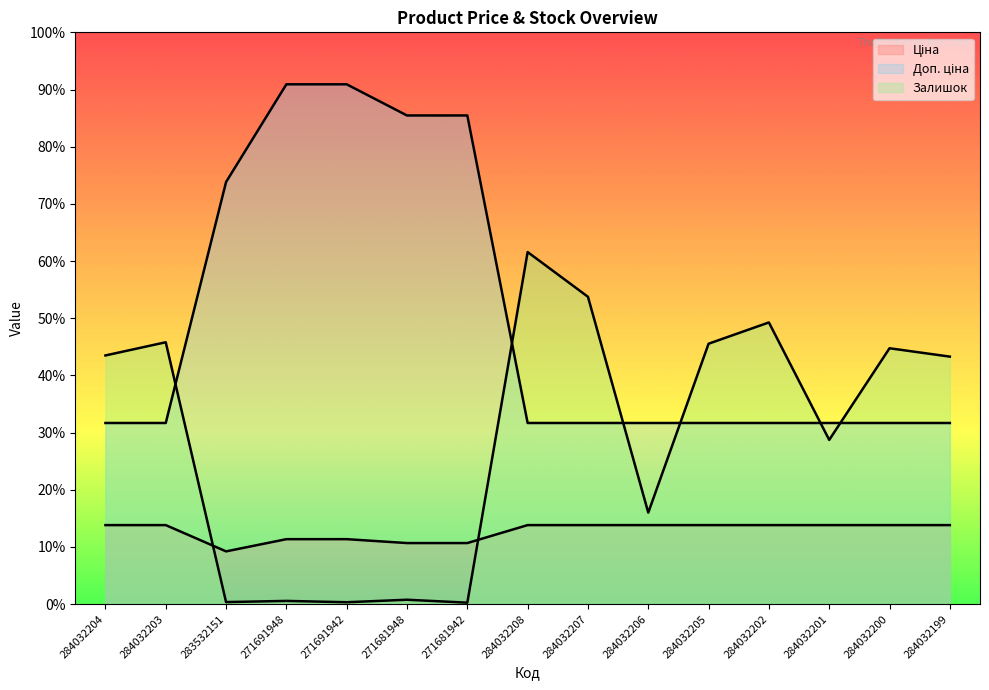

Count the number of data series in this chart.

3